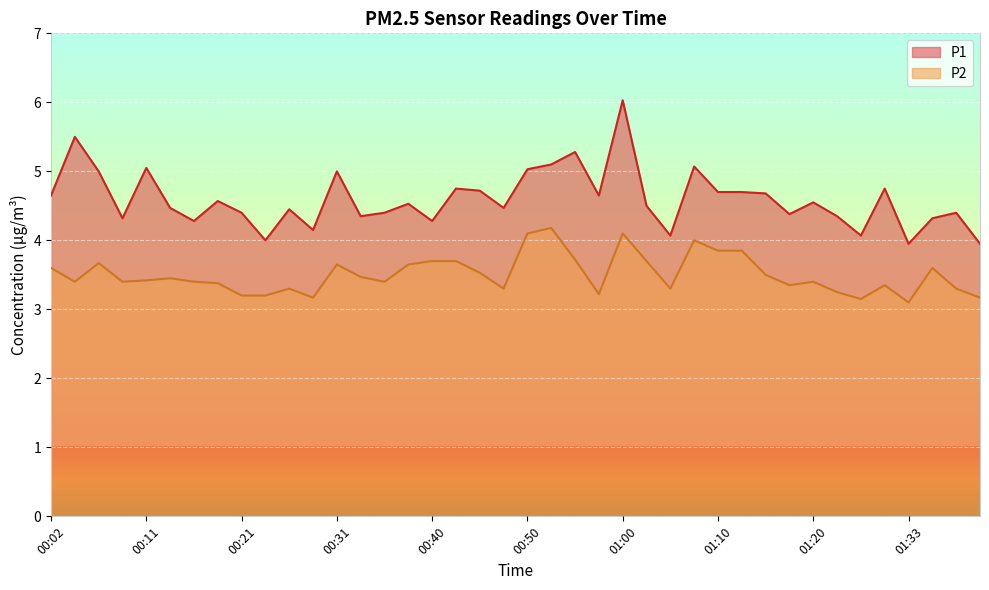

At which label does P1 reach its peak?

01:00